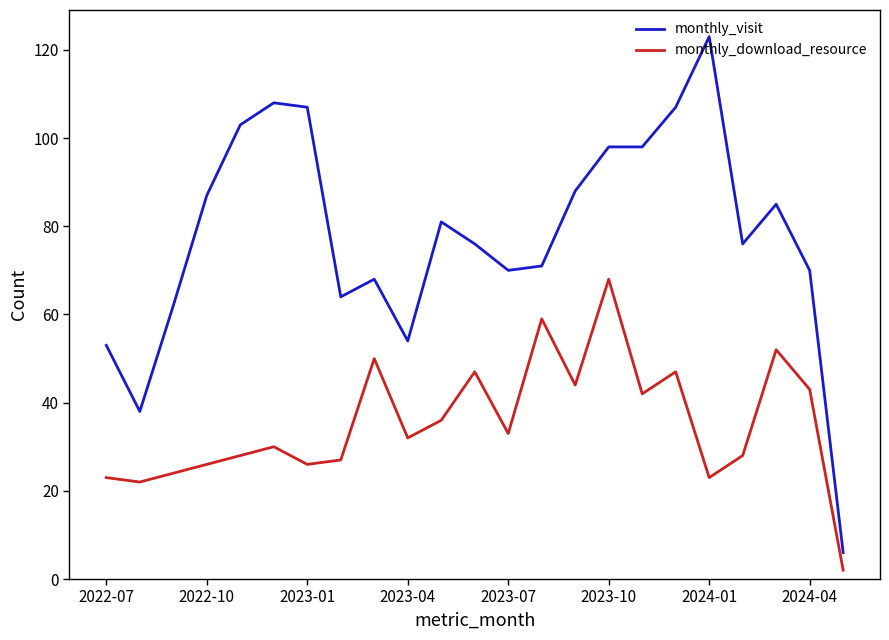

List the series in order of their overall mean, lowest first.

monthly_download_resource, monthly_visit